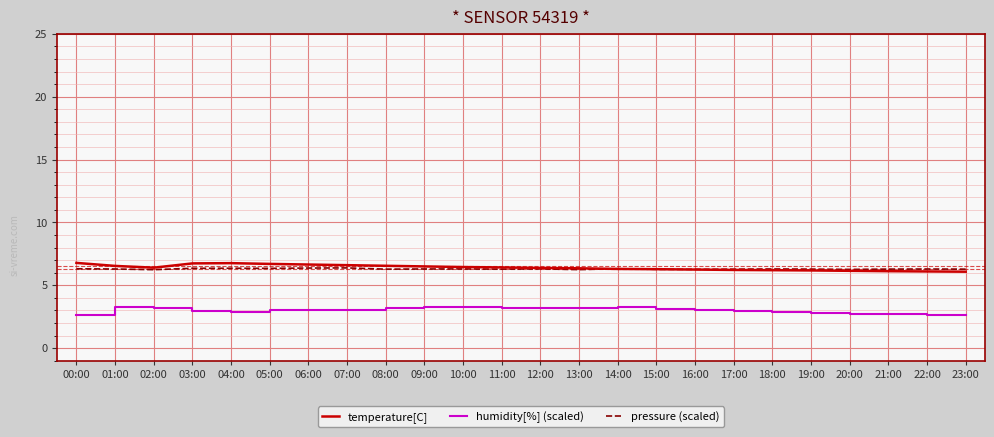

What are all the series names shown in the legend?

temperature[C], humidity[%] (scaled), pressure (scaled)